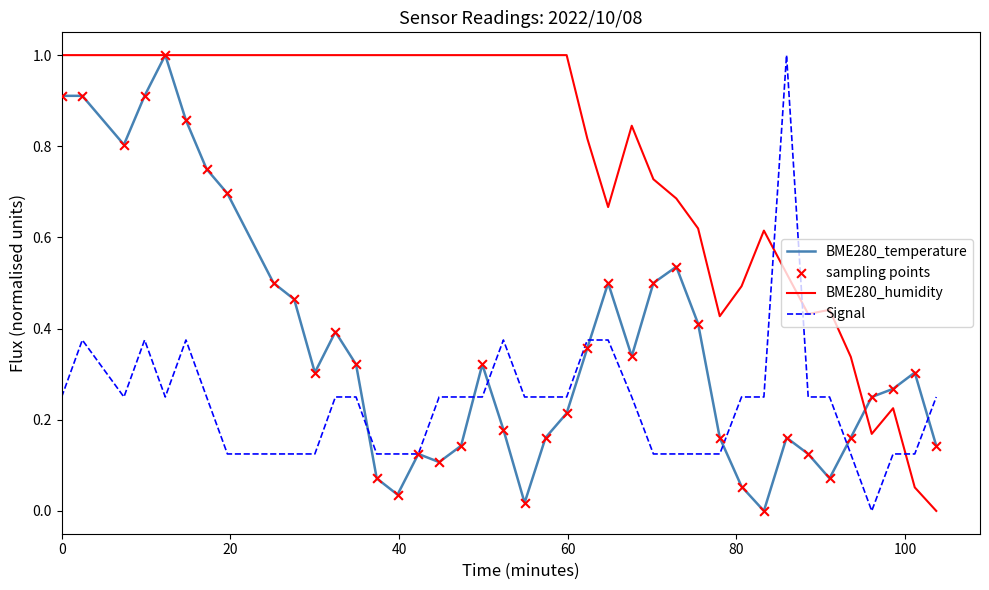

Which series has the largest total across all categories?

BME280_humidity